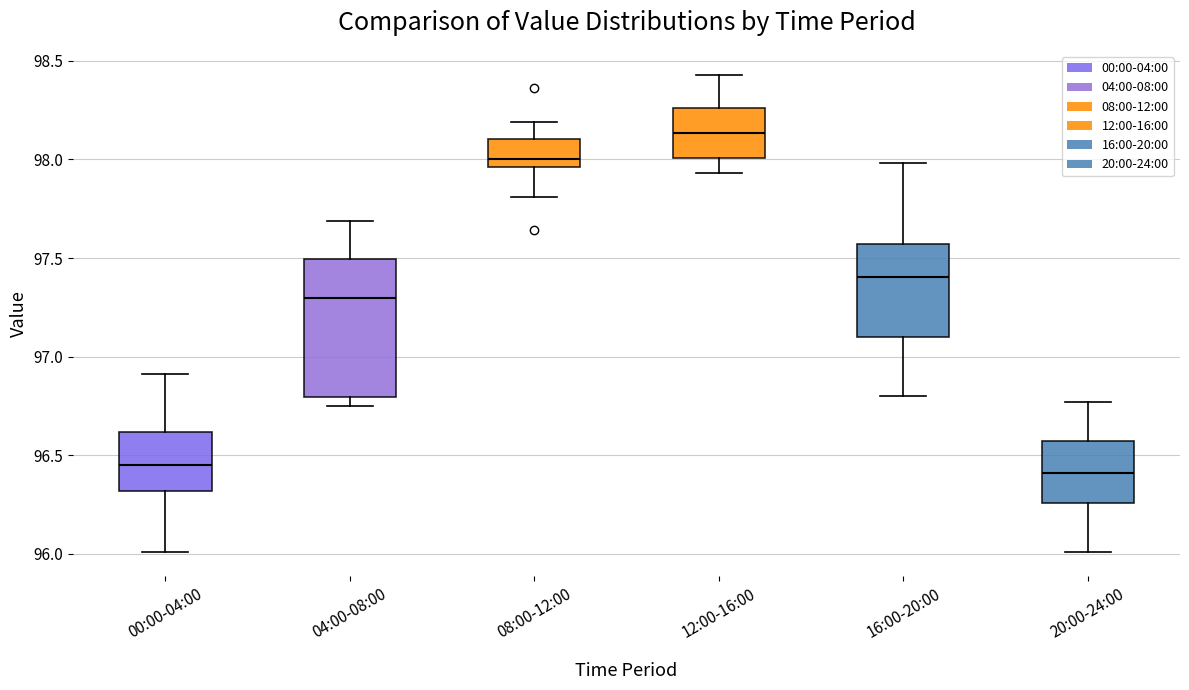

Which box's median line is the highest?

12:00-16:00